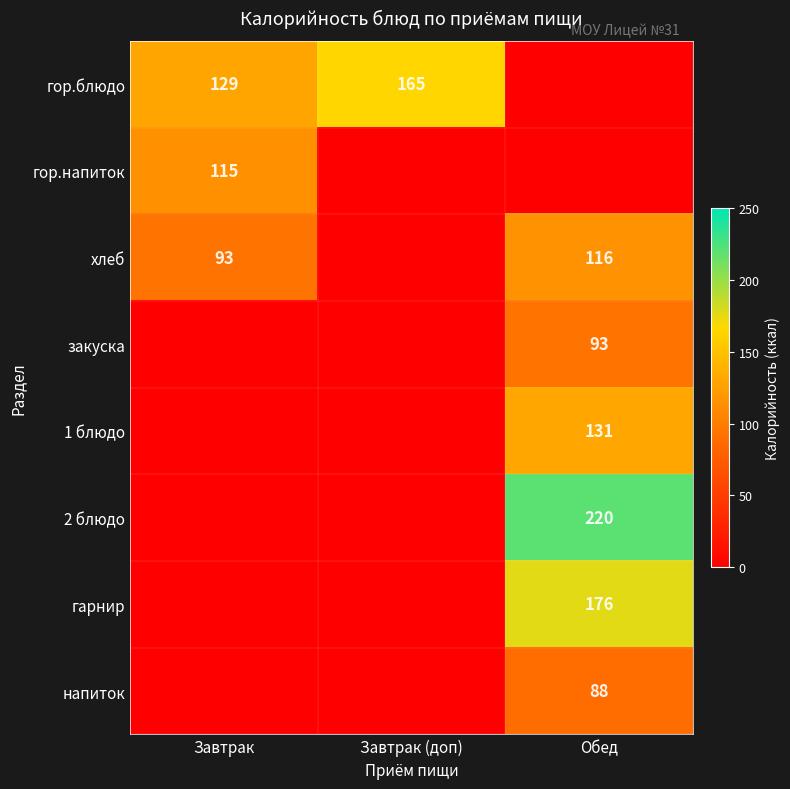

The value of гор.блюдо at Завтрак (доп) is 165. True or false?

True